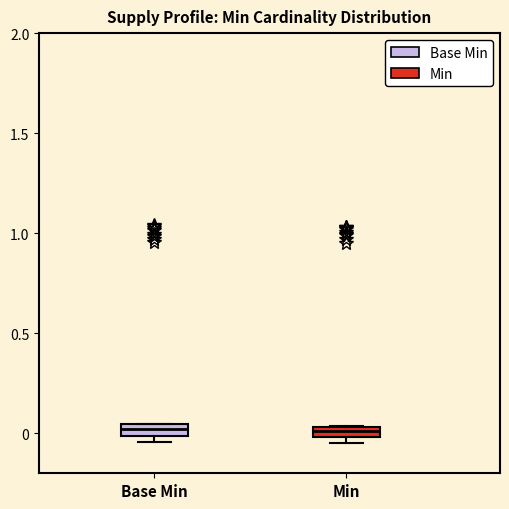

Where is the upper edge of the box for Base Min on the y-axis? The values are not printed on the chart, so give them approximately, as read against the axis.

0.05